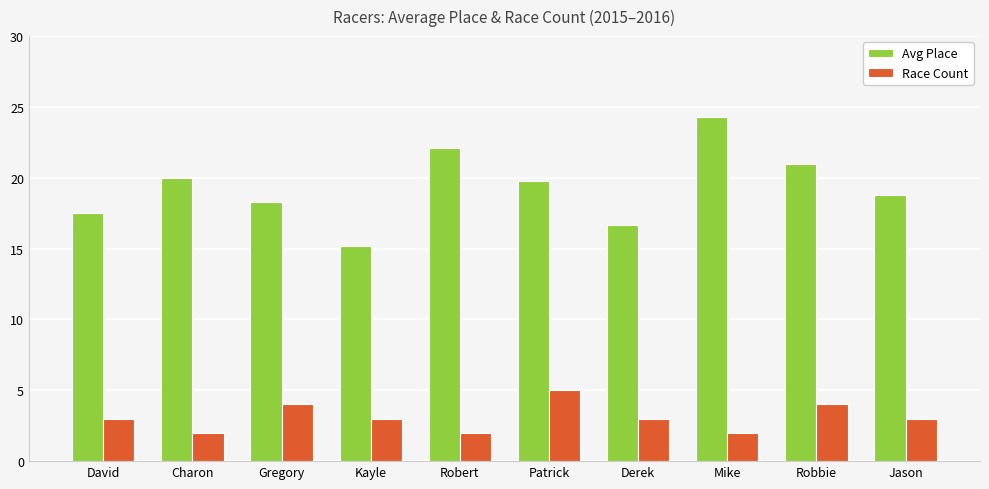

What is the spread (max minus min) of values at David?

14.5